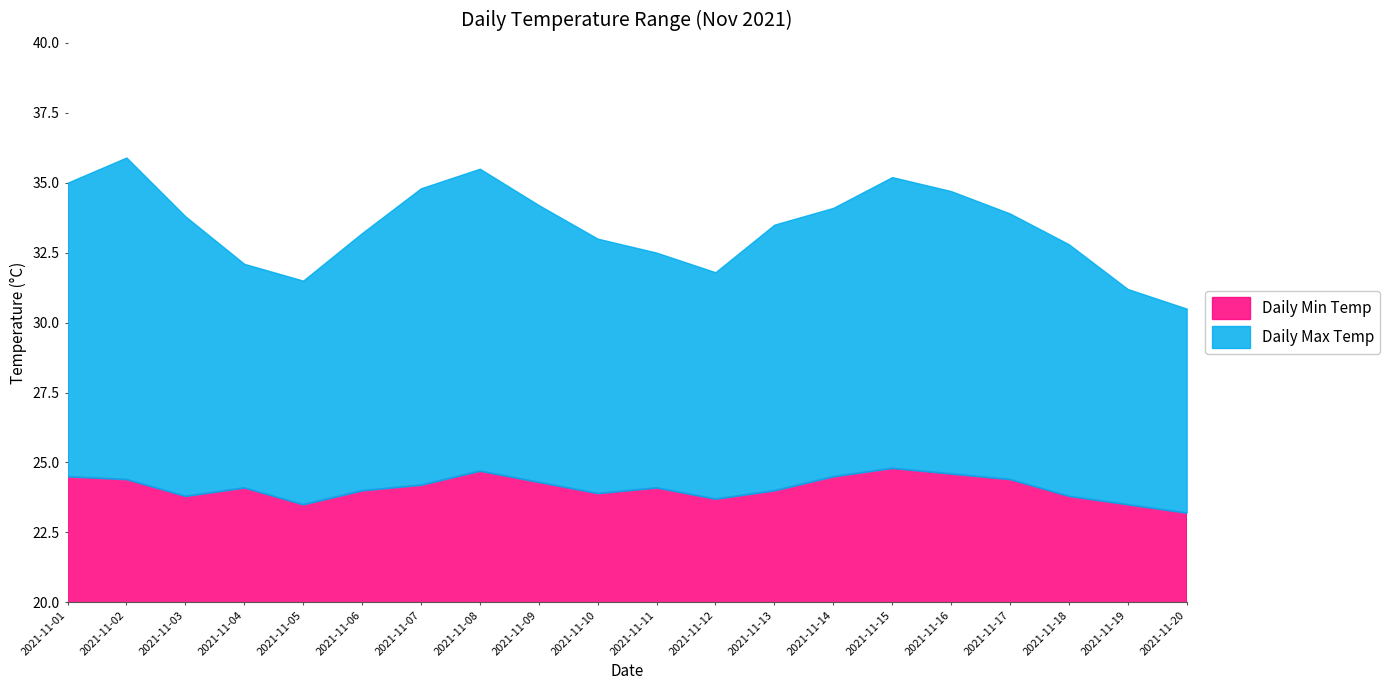

Where is Daily Min Temp nearest to the value 24?

2021-11-06